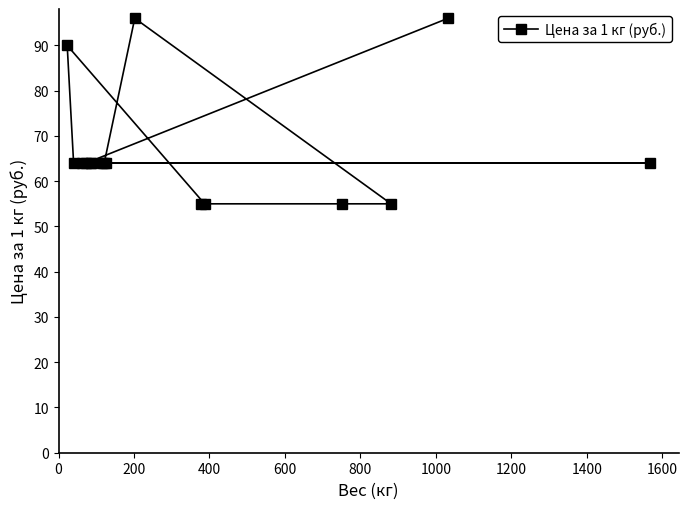

What is the difference between the maximum and second lowest values?

41